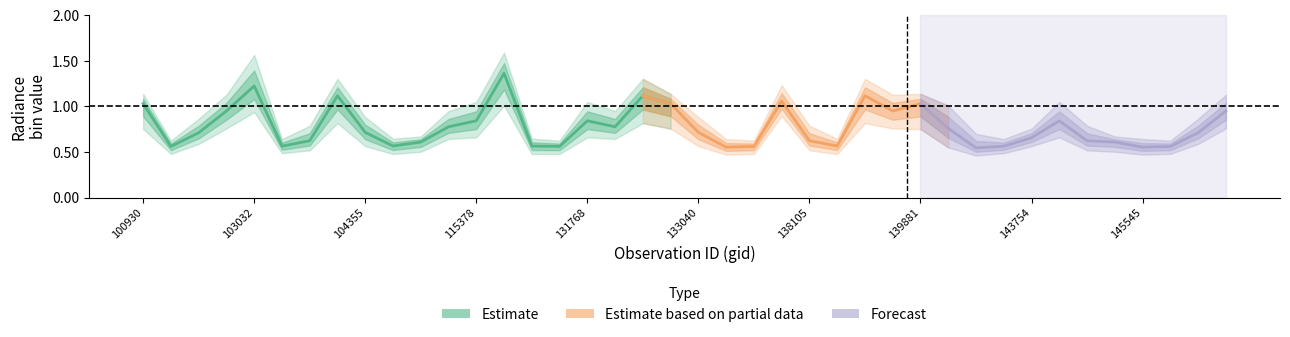

What is the difference between the maximum and minimum values in the rade9_bin_3q series?

1.0